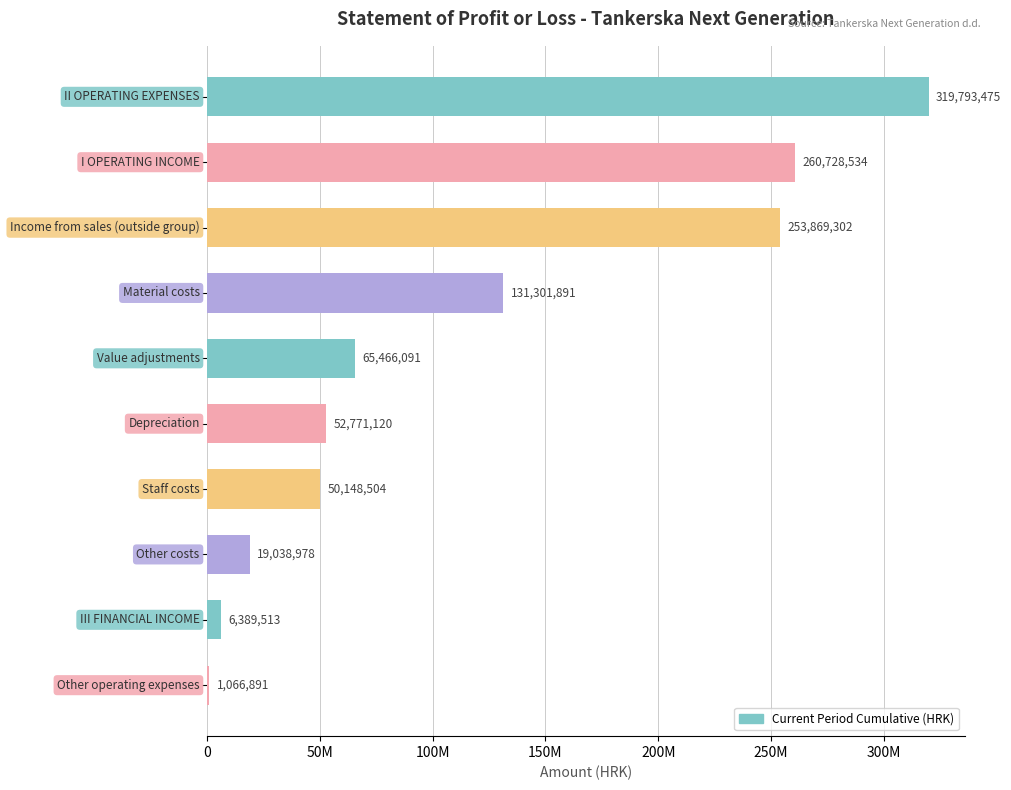

Are the bars horizontal?

Yes